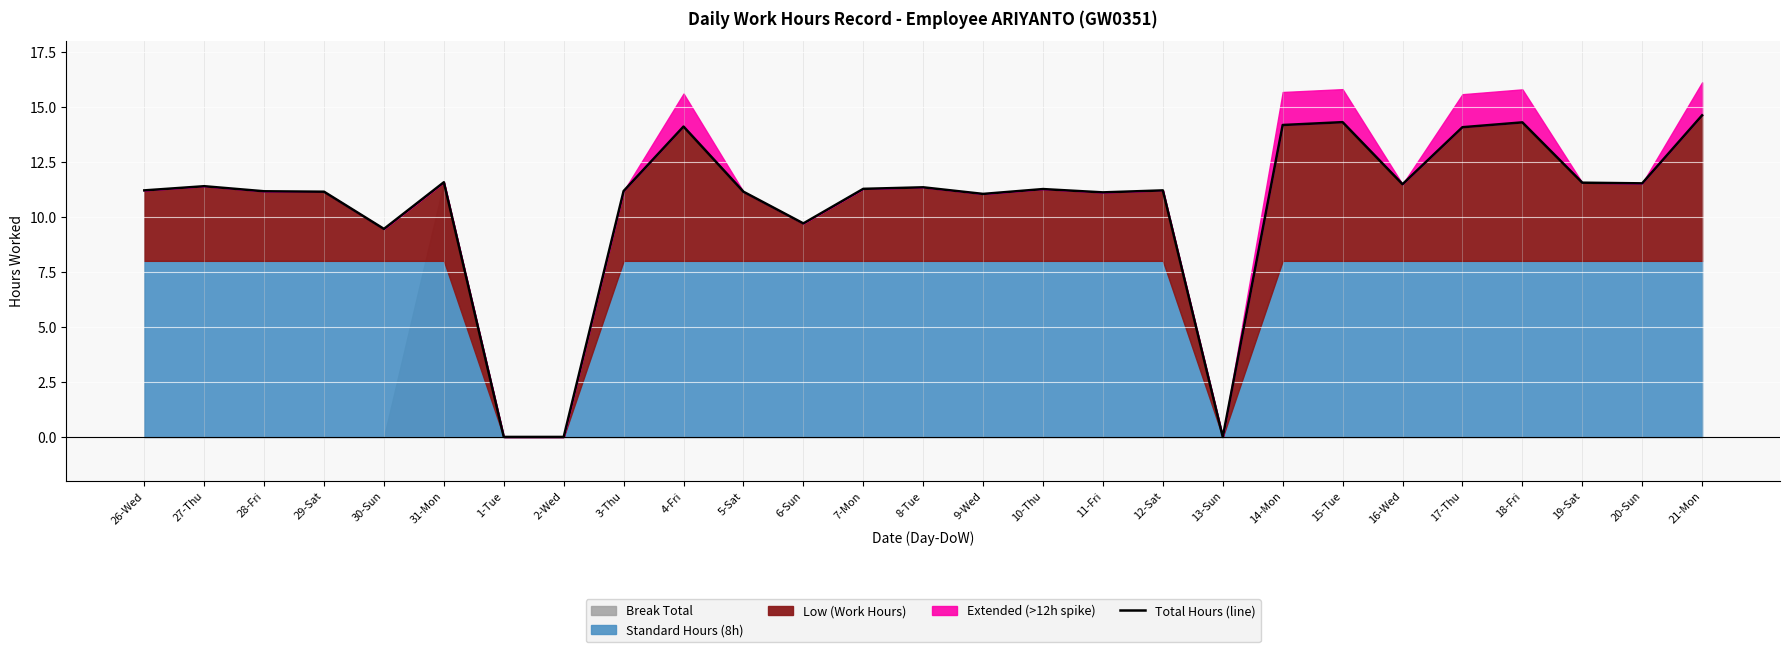

At which category does the chart reach its peak across all series?

21-Mon